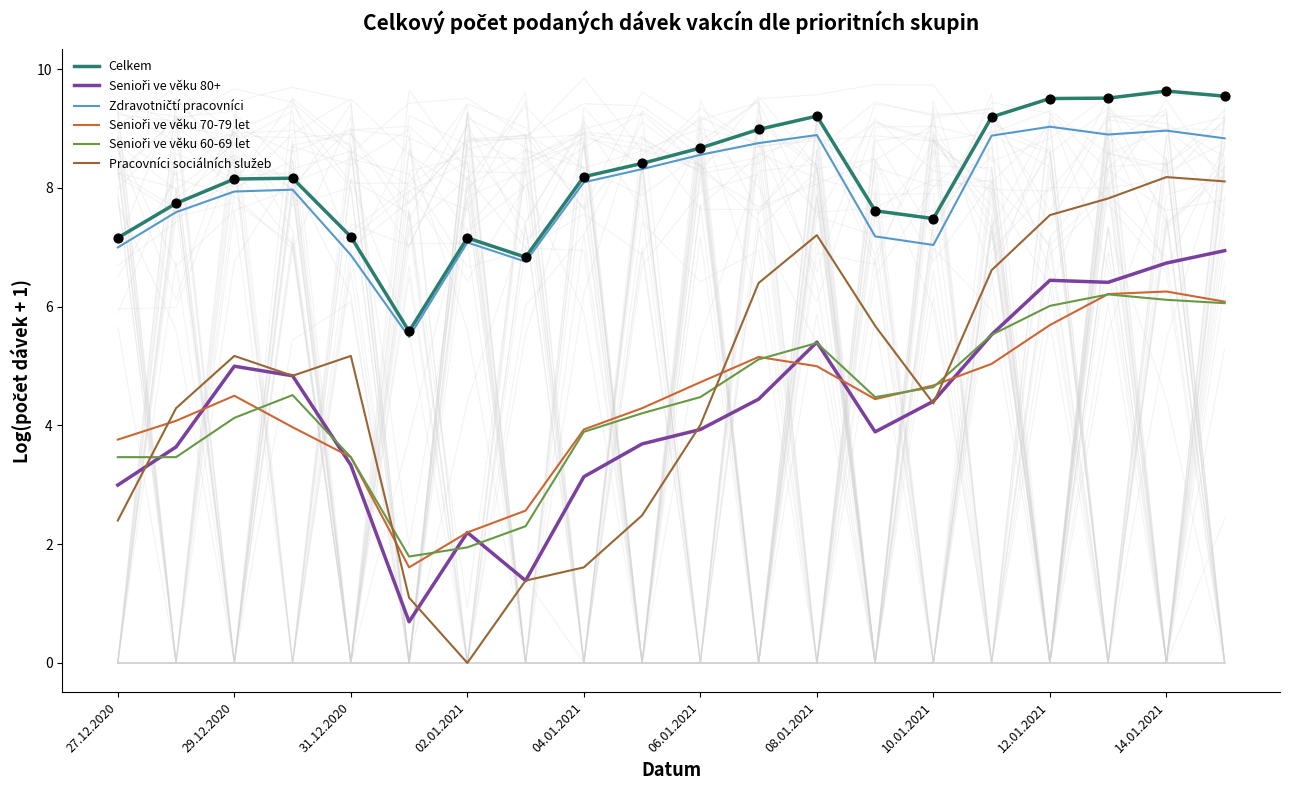

At how many categories does at least one series exceed 6?

19